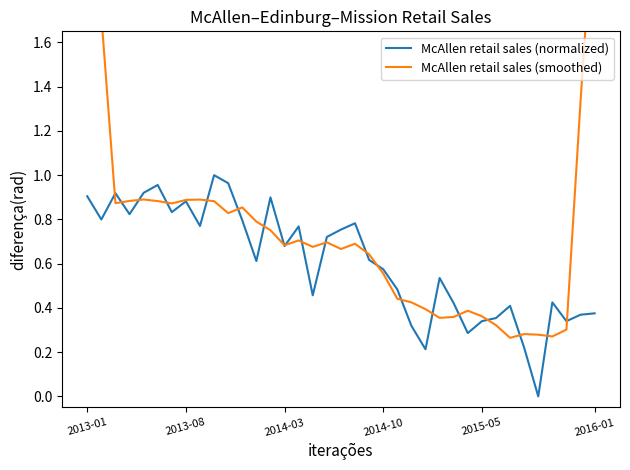

How many interior local peaks does the McAllen retail sales (smoothed) series have?

8